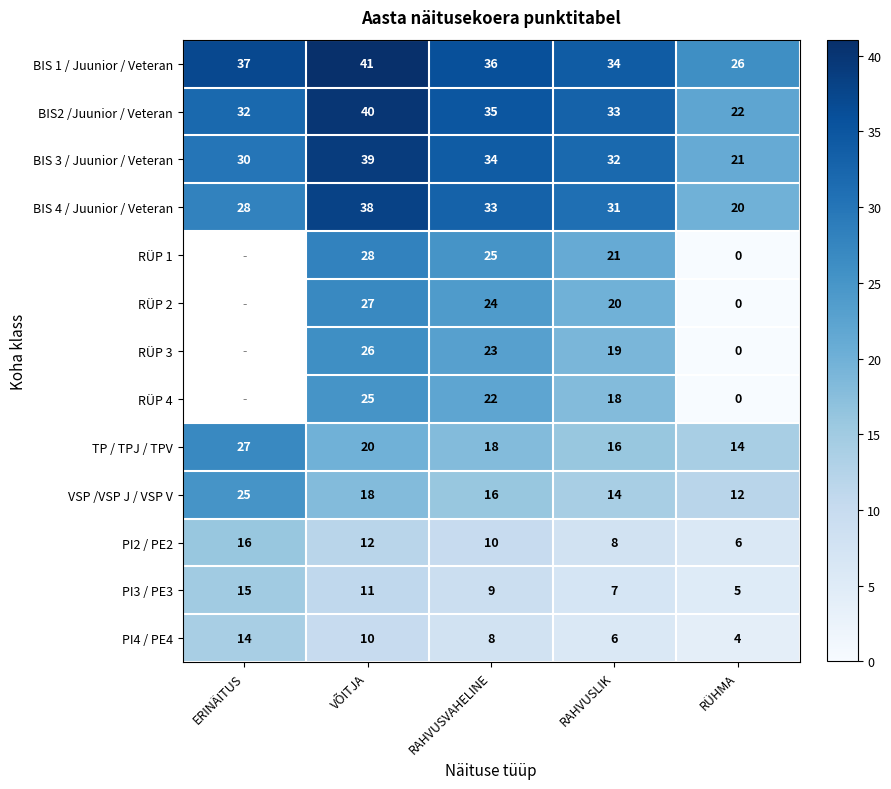

How many values in the VSP /VSP J / VSP V series are below 16?

2